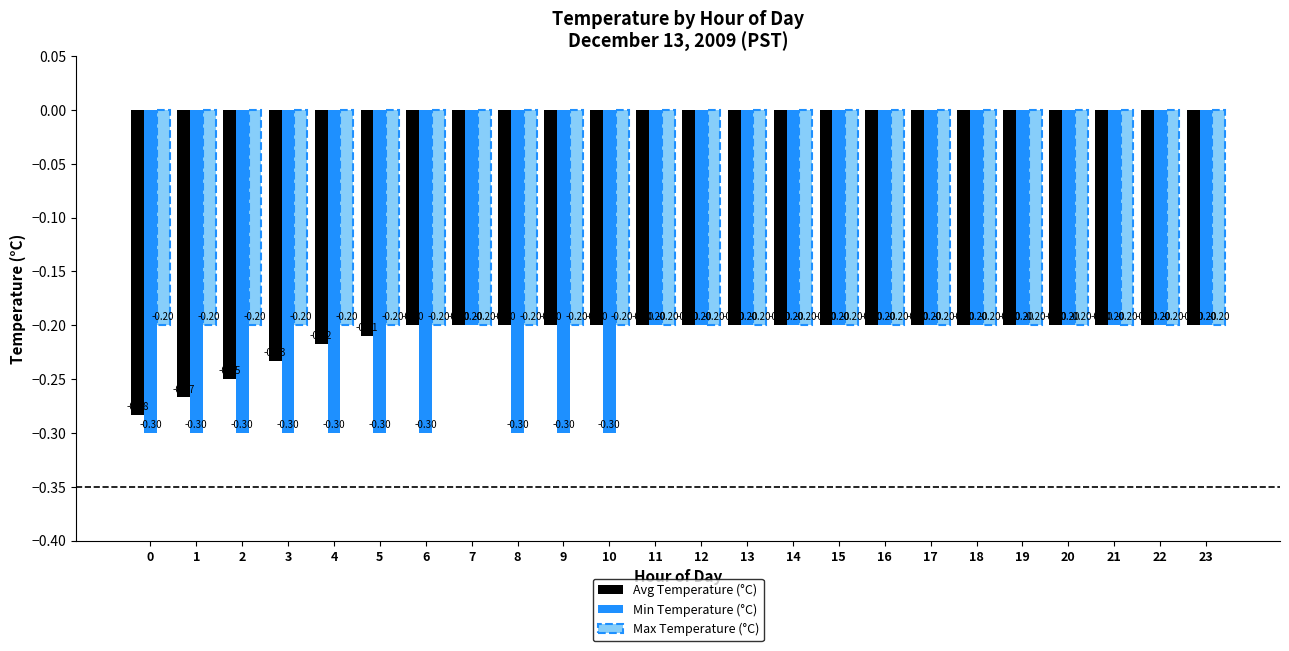

What is the approximate value of Min Temperature (°C) at 5?

-0.3